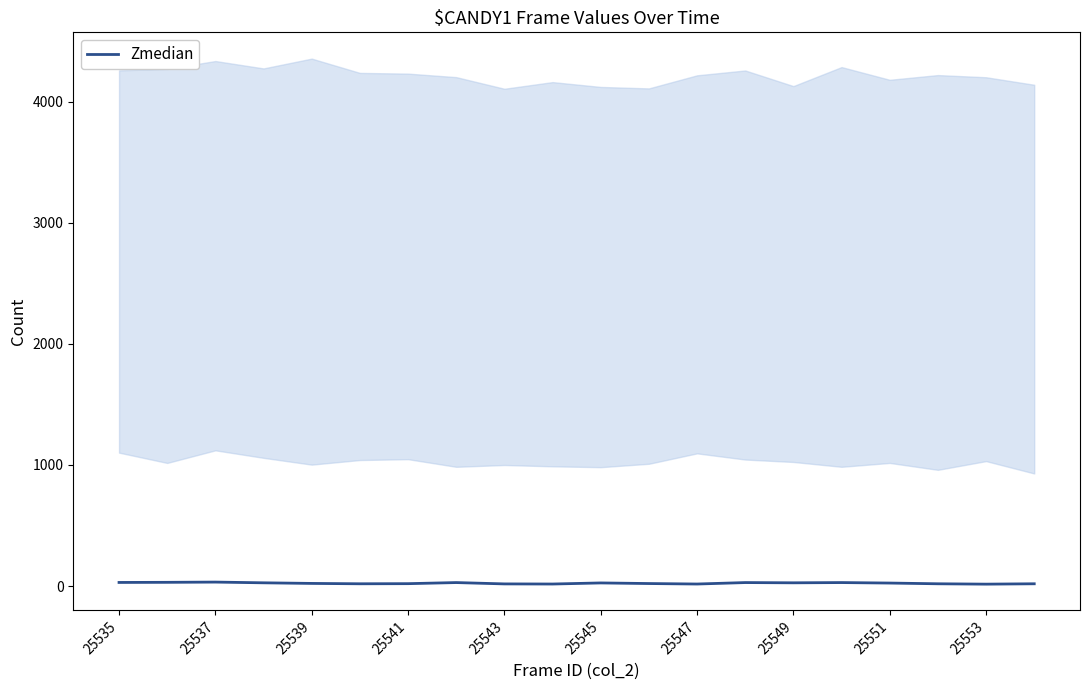

How many interior local peaks (higher than both neighbors) does the data have?

5